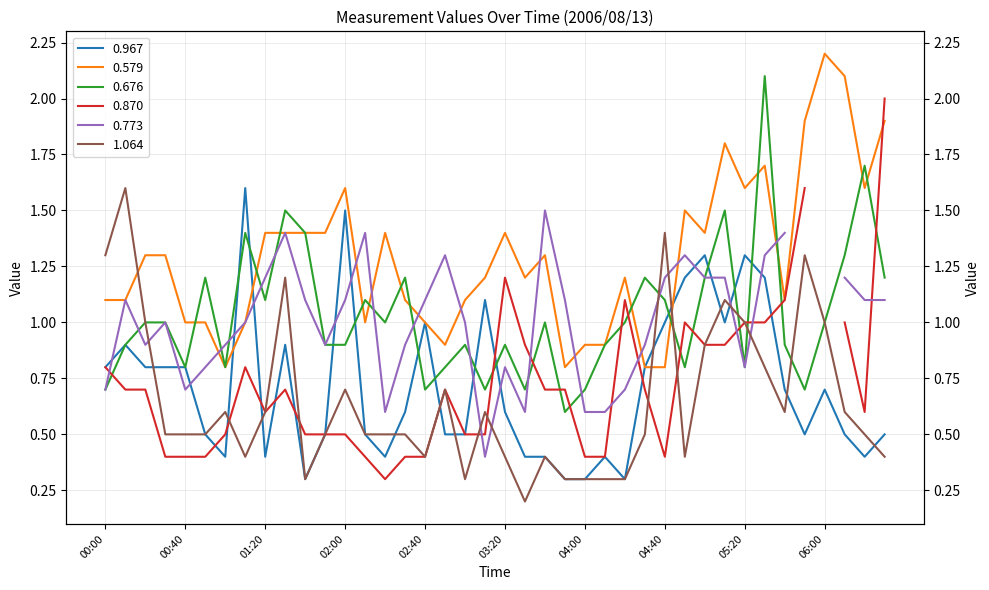

The 0.676 series shows 0.7 at 2006/08/13 01:40. True or false?

False